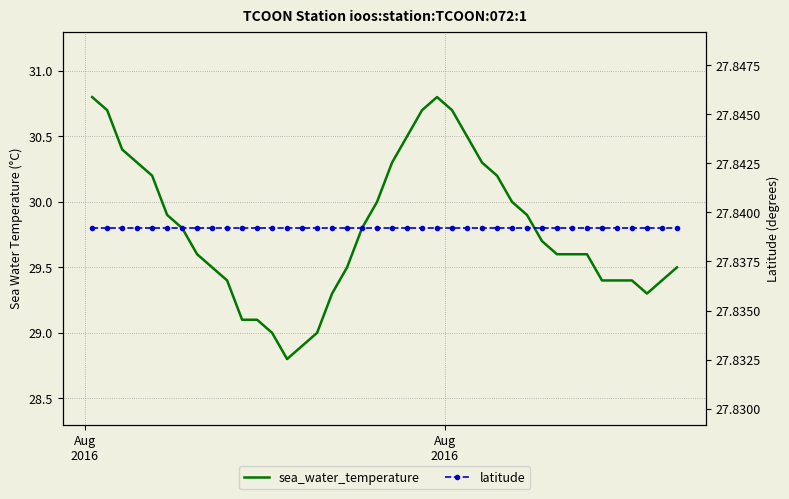

Reading left to right, extract all data points from this chart.

sea_water_temperature: 30.8	30.7	30.4	30.3	30.2	29.9	29.8	29.6	29.5	29.4	29.1	29.1	29.0	28.8	28.9	29.0	29.3	29.5	29.8	30.0	30.3	30.5	30.7	30.8	30.7	30.5	30.3	30.2	30.0	29.9	29.7	29.6	29.6	29.6	29.4	29.4	29.4	29.3	29.4	29.5
latitude: 27.8	27.8	27.8	27.8	27.8	27.8	27.8	27.8	27.8	27.8	27.8	27.8	27.8	27.8	27.8	27.8	27.8	27.8	27.8	27.8	27.8	27.8	27.8	27.8	27.8	27.8	27.8	27.8	27.8	27.8	27.8	27.8	27.8	27.8	27.8	27.8	27.8	27.8	27.8	27.8